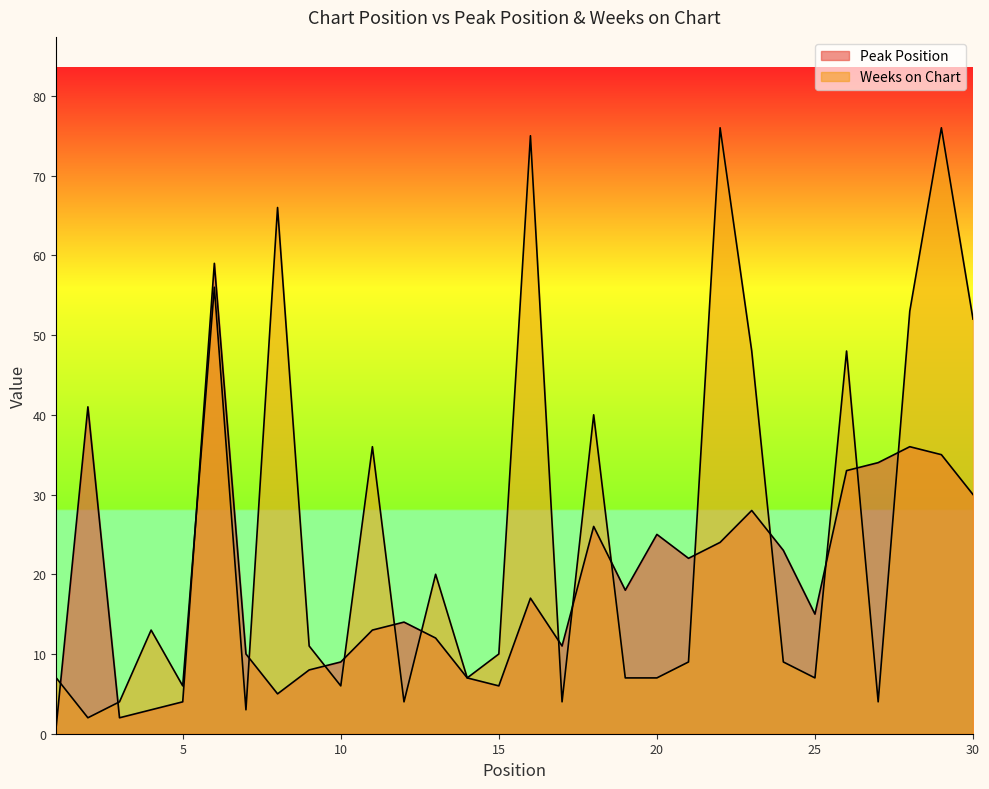

How many data points in Weeks on Chart are above 10?

14